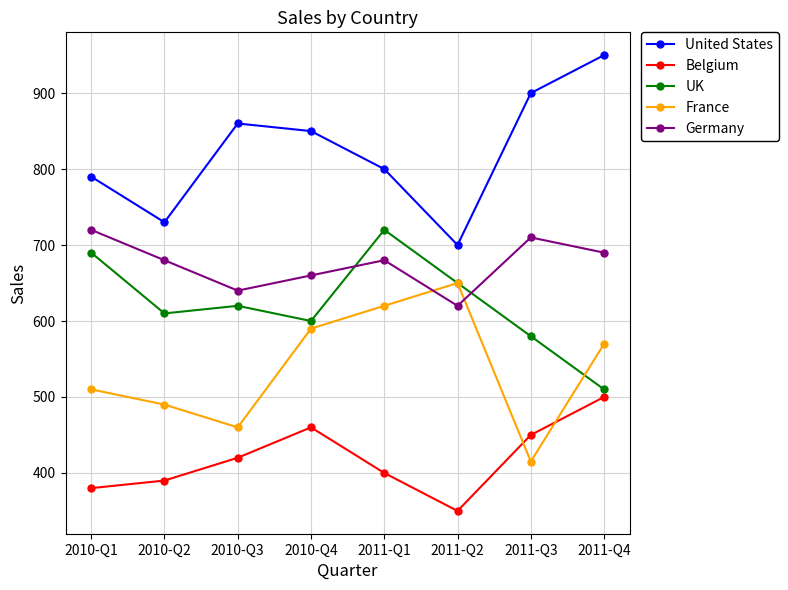

After their last crossing, which series has the higher values: Germany or France?

Germany